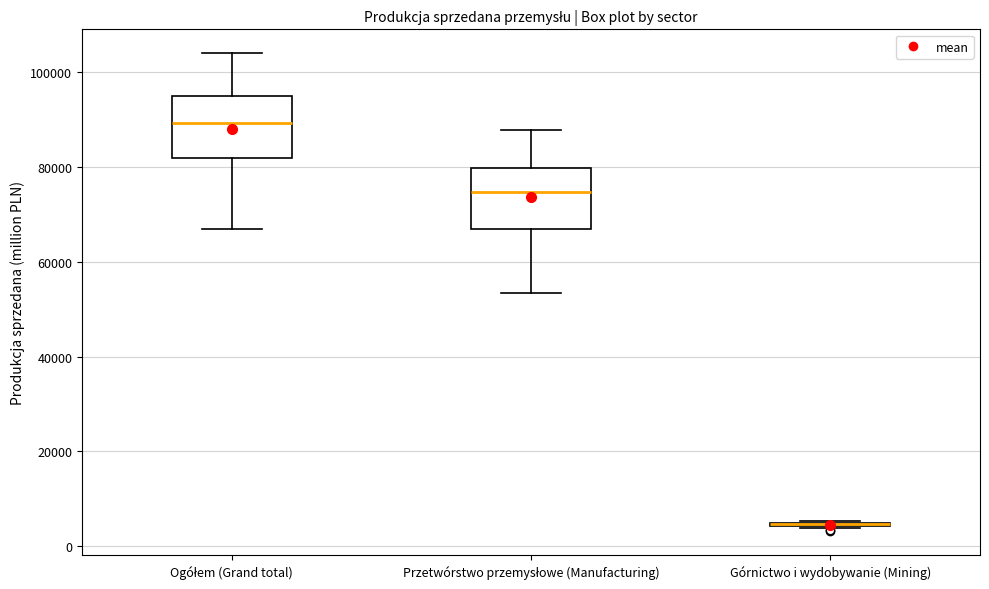

Reading left to right, read every box against the y-axis: the position of its median line, the range the box covers, and the ends of its whiskers. The values are not printed on the chart, so give them approximately, as read against the axis.

Ogółem (Grand total): median 90000, box 82000 to 96000, whiskers 68000 to 104000
Przetwórstwo przemysłowe (Manufacturing): median 74000, box 66000 to 80000, whiskers 54000 to 88000
Górnictwo i wydobywanie (Mining): box collapsed to a line at 4000, whiskers 4000 to 6000